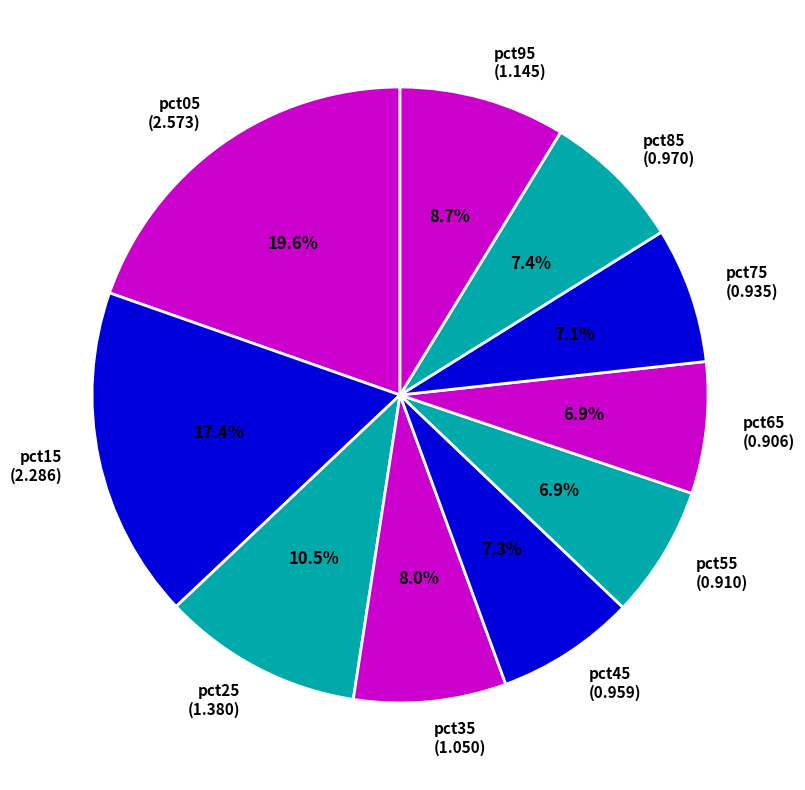

Does pct75 (0.935) represent more than half of the total?

No